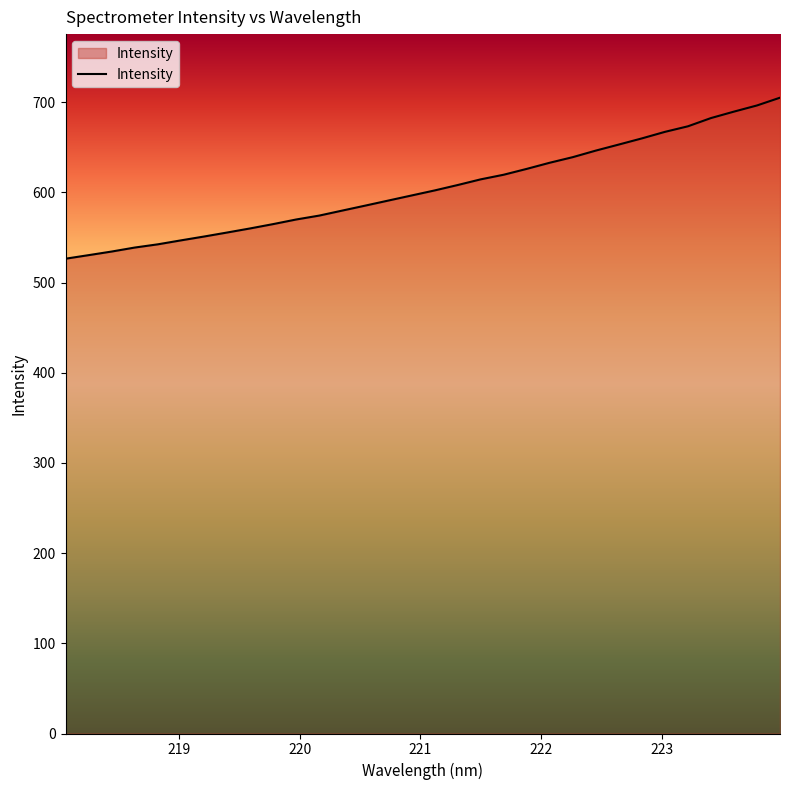

What is the minimum value shown in the chart?

526.4